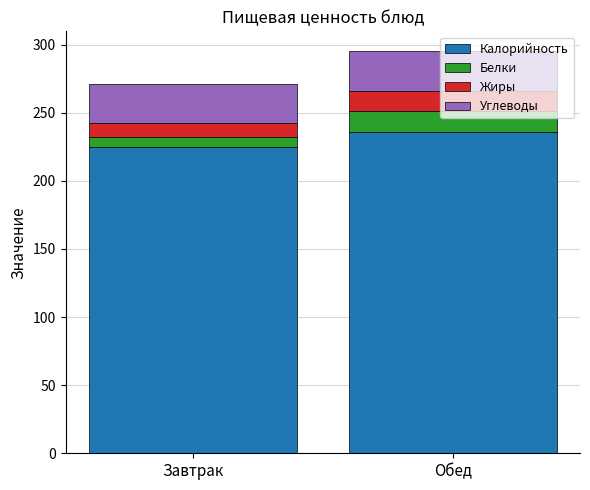

What is the highest value of the Калорийность series?

236.0